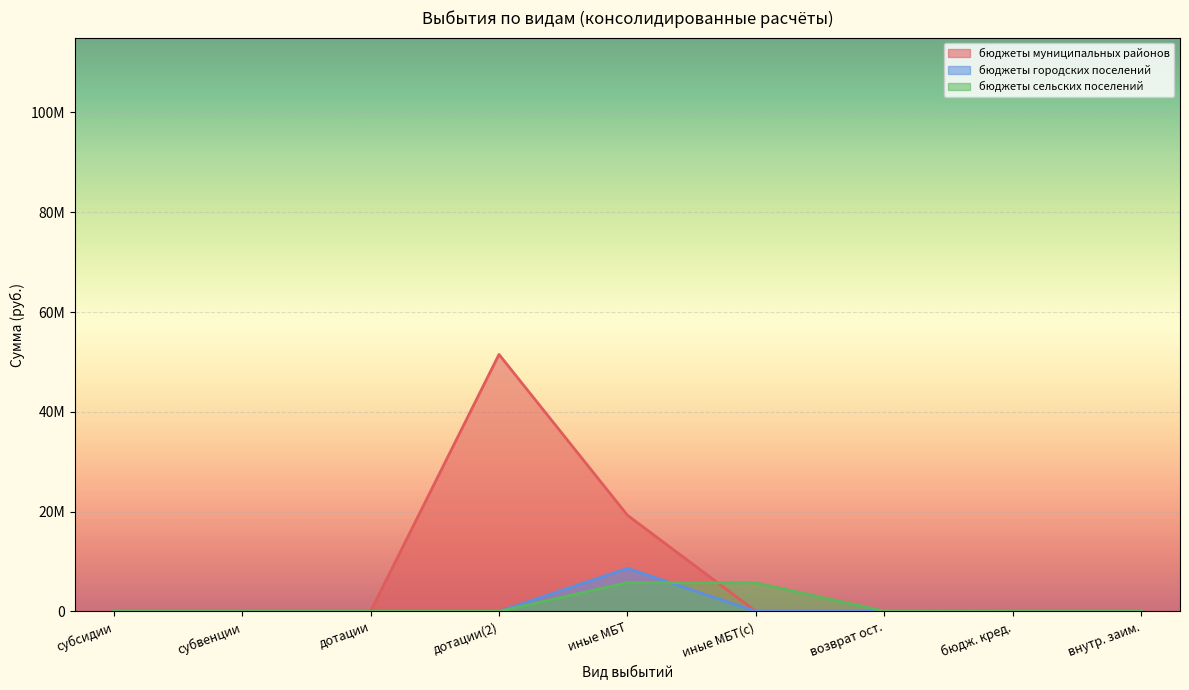

What is the greatest value displayed?

51509800.0